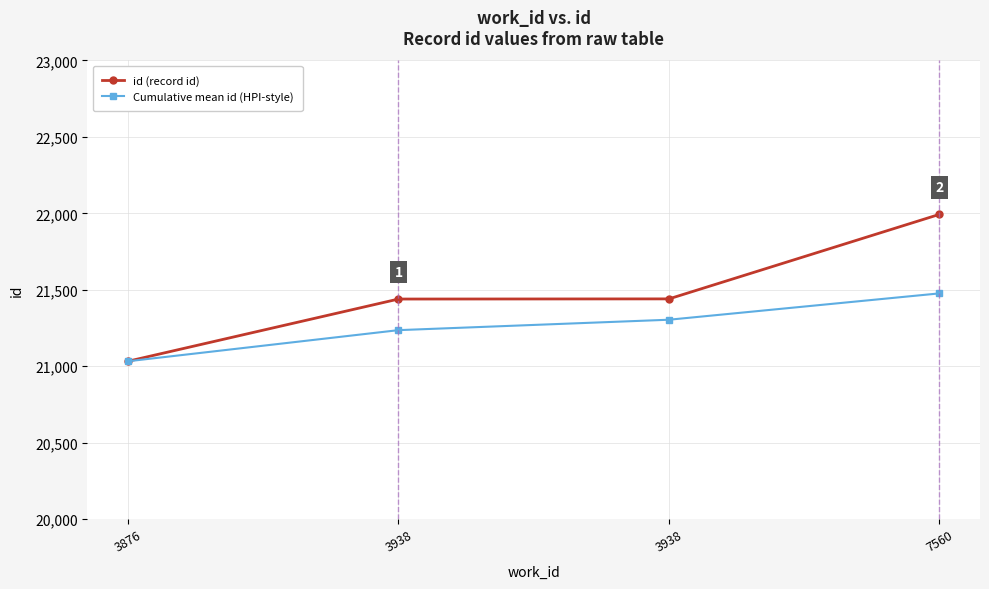

The Cumulative mean id (HPI-style) series shows 34141.8 at 7560. True or false?

False